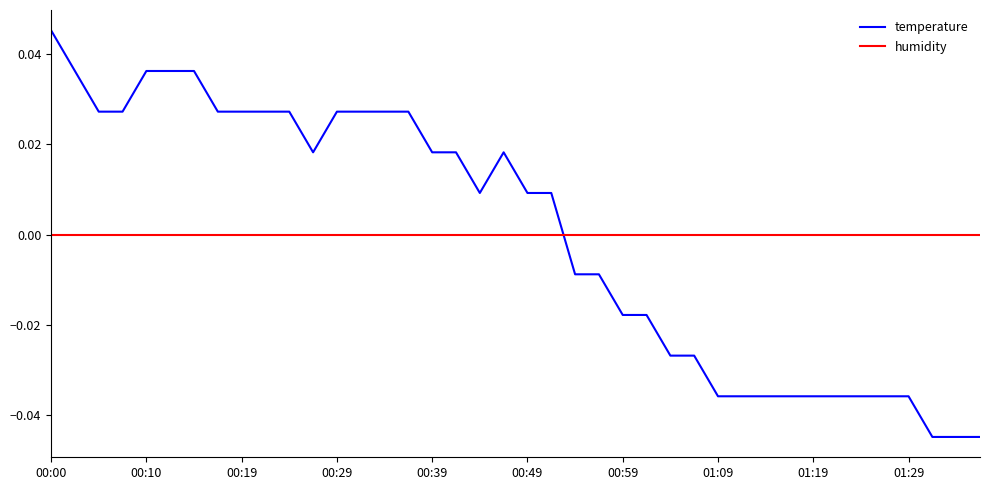

List the series in order of their peak value, lowest first.

humidity, temperature